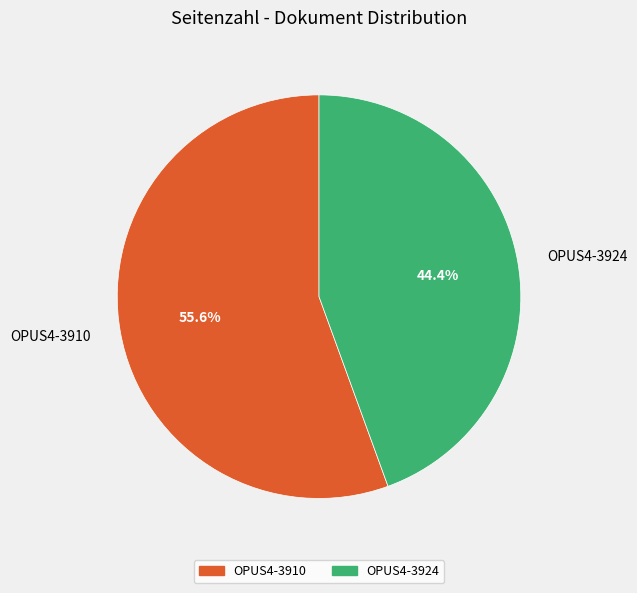

True or false: OPUS4-3910 accounts for 56% of the total.

True